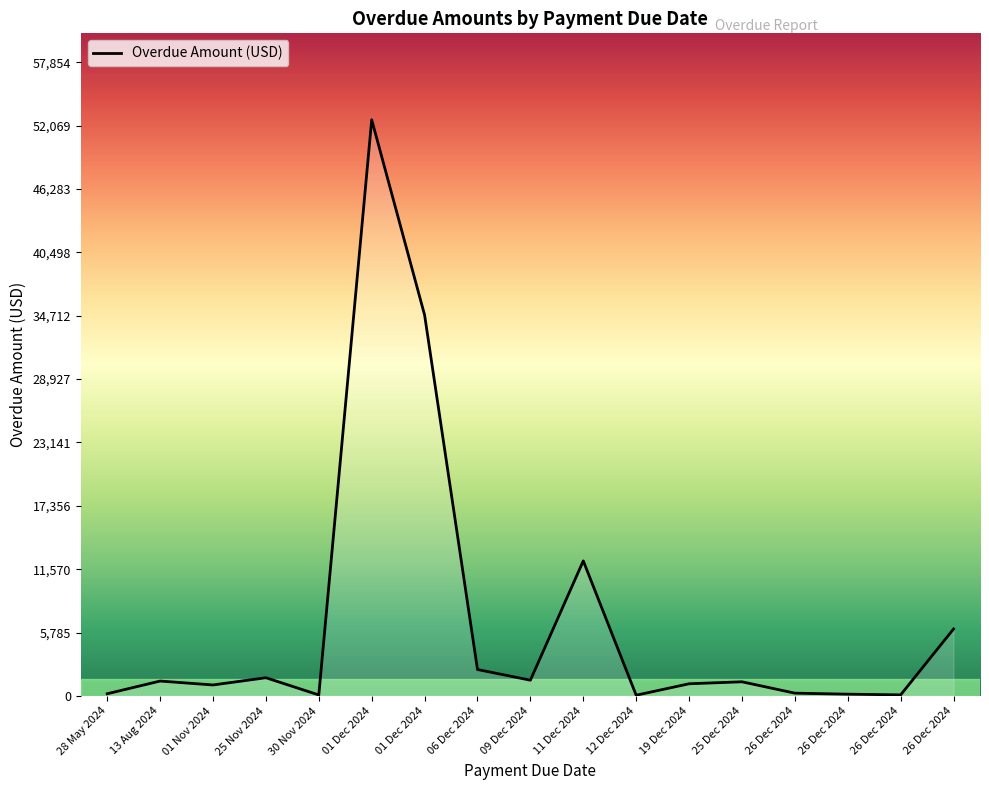

Which label corresponds to the largest value in the chart?

01 Dec 2024